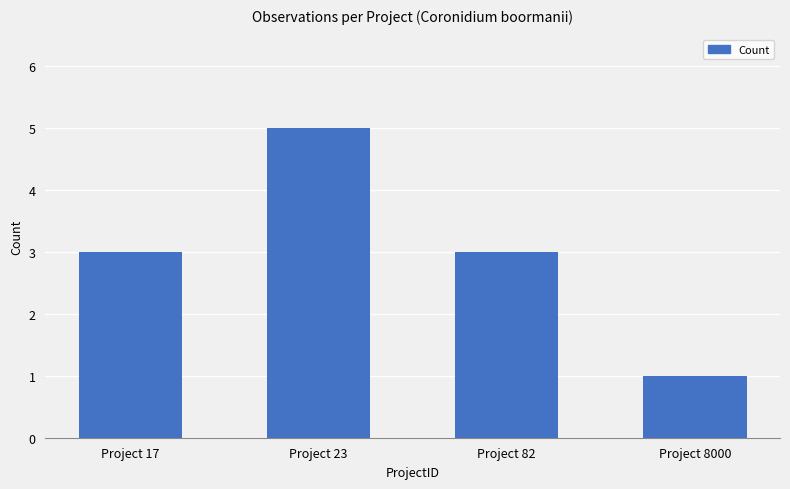

What is the ratio of the value at Project 23 to the value at Project 8000?

5.0